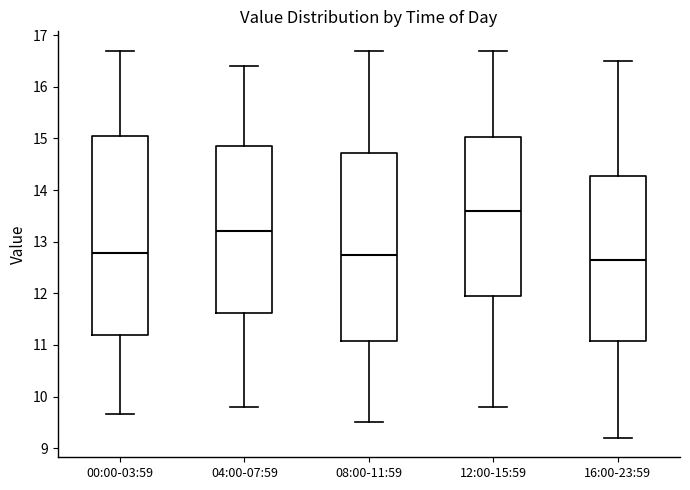

Reading left to right, transcribe this box plot: for each box, give where its median line is, the range the box spans, and where its two whiskers end, as read against the y-axis. The values are not printed on the chart, so give them approximately, as read against the axis.

00:00-03:59: median 12.8, box 11.2 to 15.1, whiskers 9.7 to 16.7
04:00-07:59: median 13.2, box 11.6 to 14.9, whiskers 9.8 to 16.4
08:00-11:59: median 12.8, box 11.1 to 14.7, whiskers 9.5 to 16.7
12:00-15:59: median 13.6, box 12.0 to 15.0, whiskers 9.8 to 16.7
16:00-23:59: median 12.7, box 11.1 to 14.3, whiskers 9.2 to 16.5